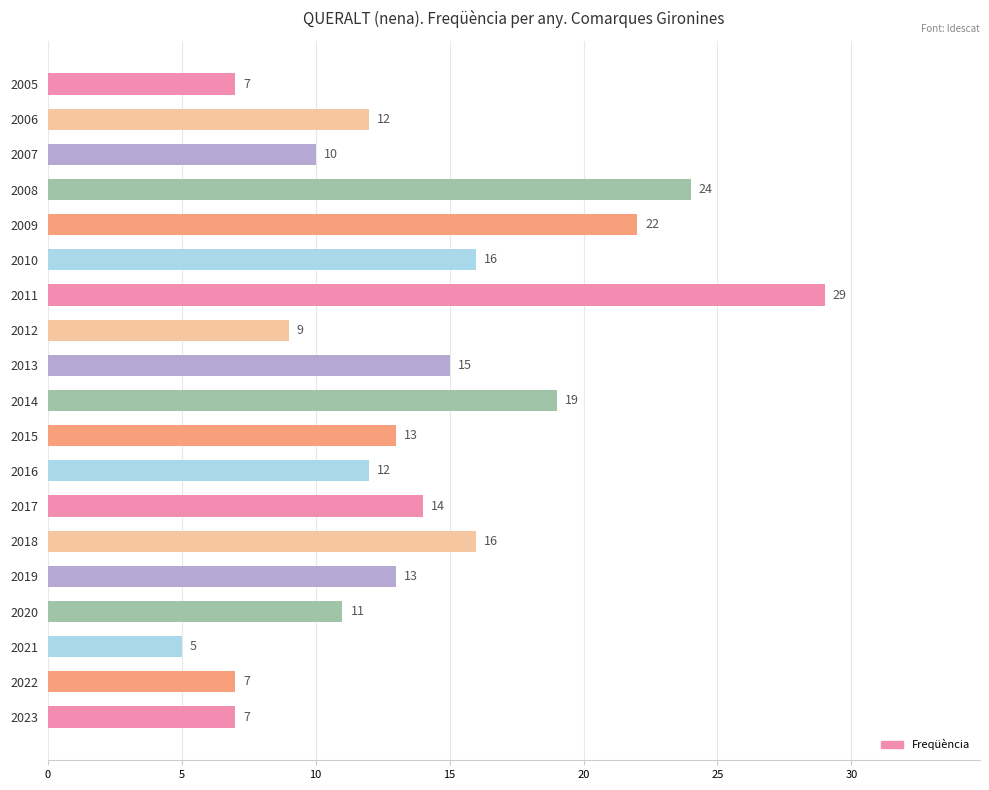

How many values are below 13?

9